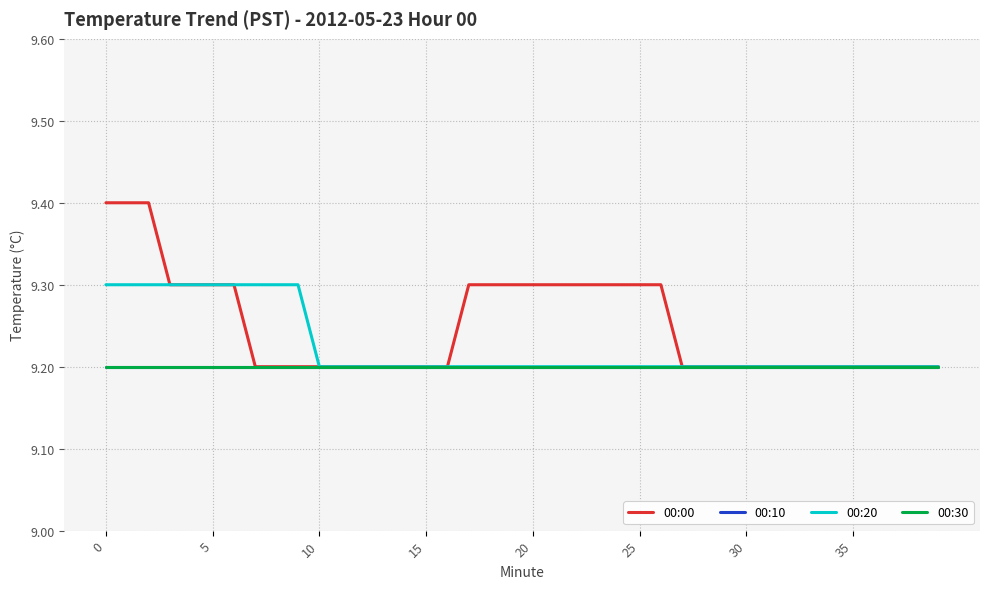

How many 00:00 values are between 9 and 10?

40